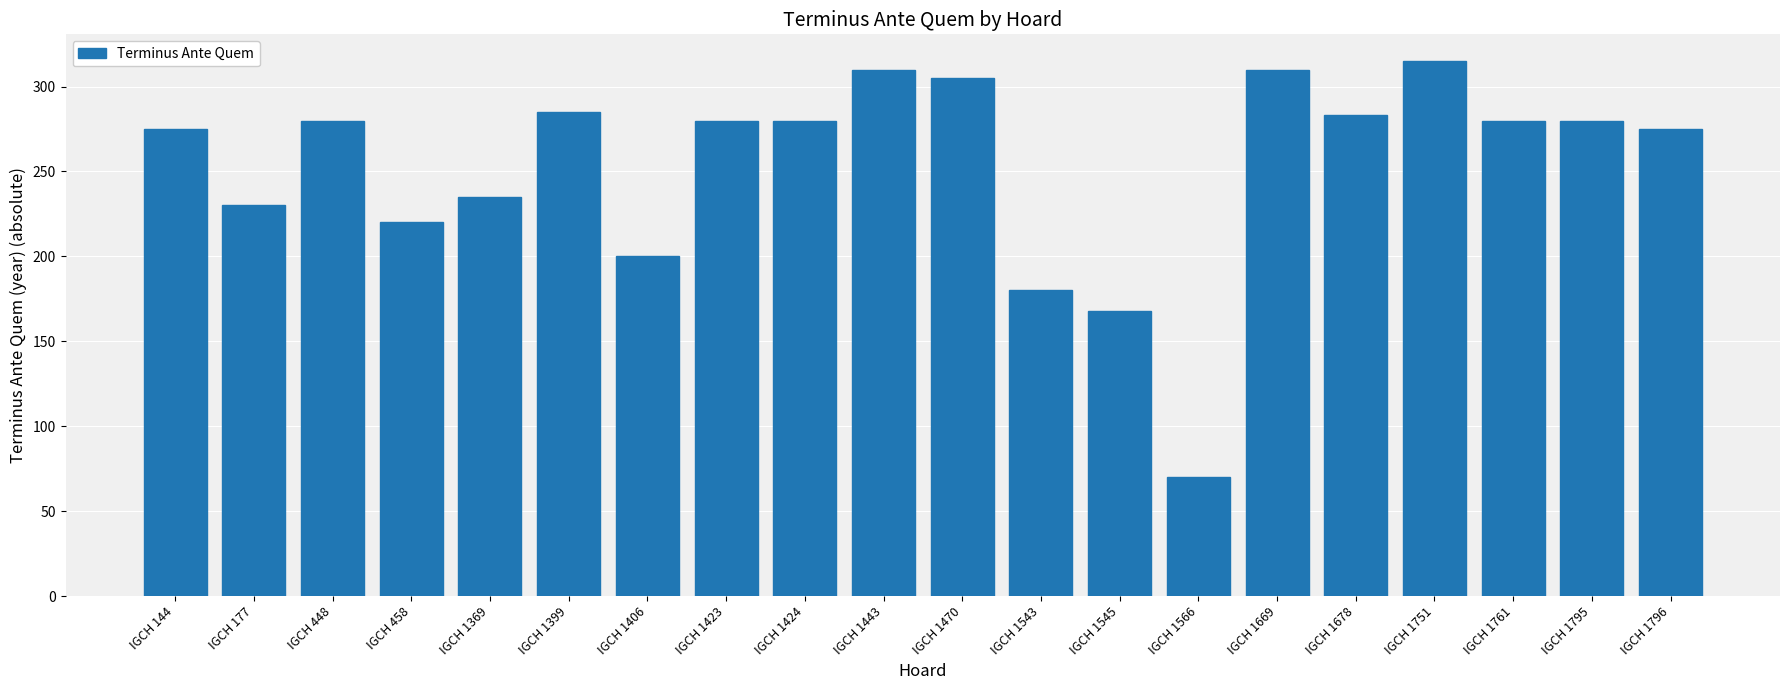

What is the average value?

253